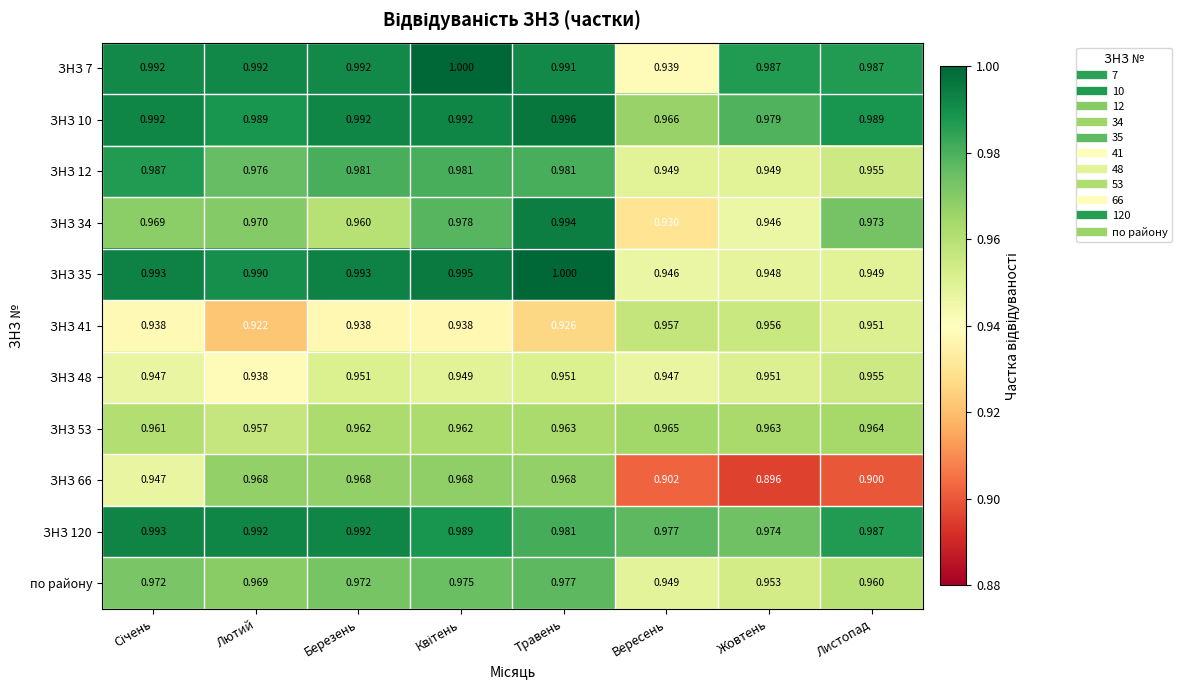

Where is ЗНЗ 66 nearest to the value 0?

Жовтень